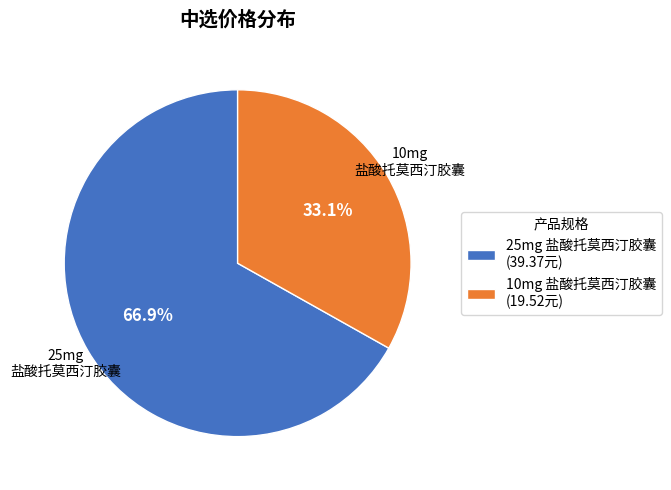

Combined, what portion of the pie is 25mg 盐酸托莫西汀胶囊 and 10mg 盐酸托莫西汀胶囊?

100.0%